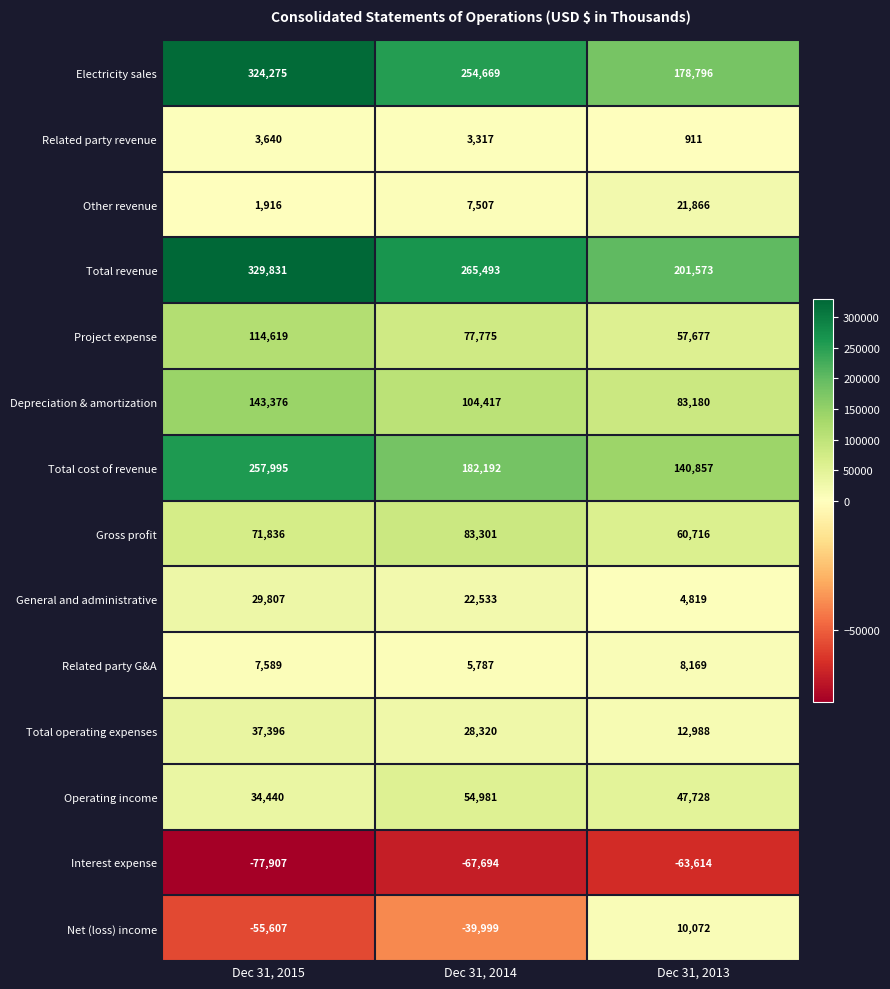

True or false: Electricity sales has a value of 324275 at Dec 31, 2015.

True